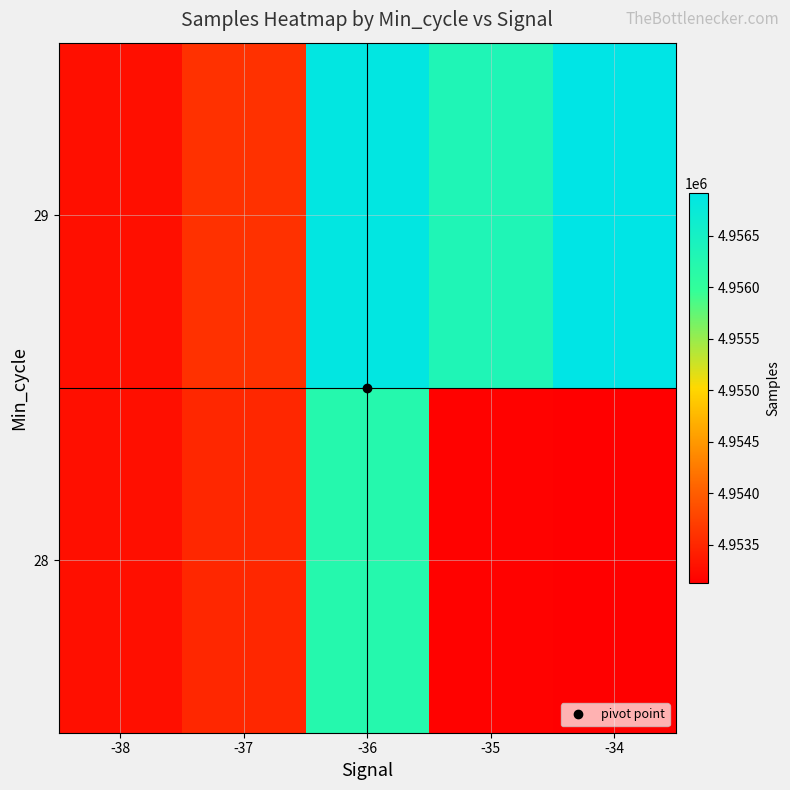

Between -35 and -38, which is larger?

-38